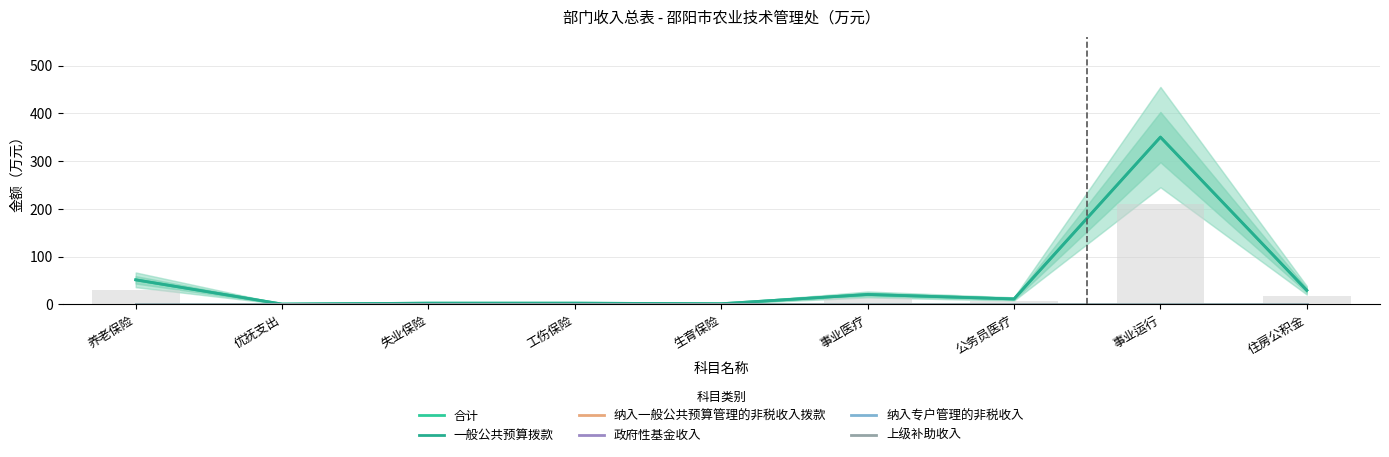

Where is 一般公共预算拨款 nearest to the value 175?

养老保险